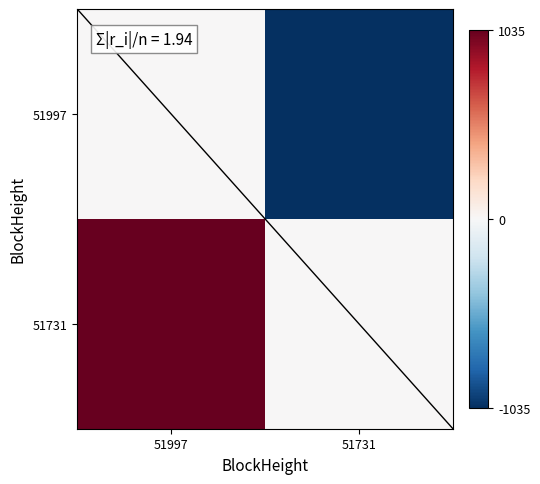

Which series has the widest spread of values?

51997